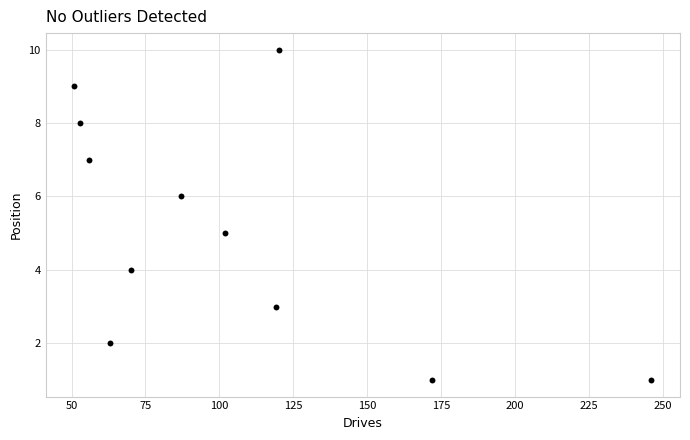

What is the range of X values (max minus min)?

195